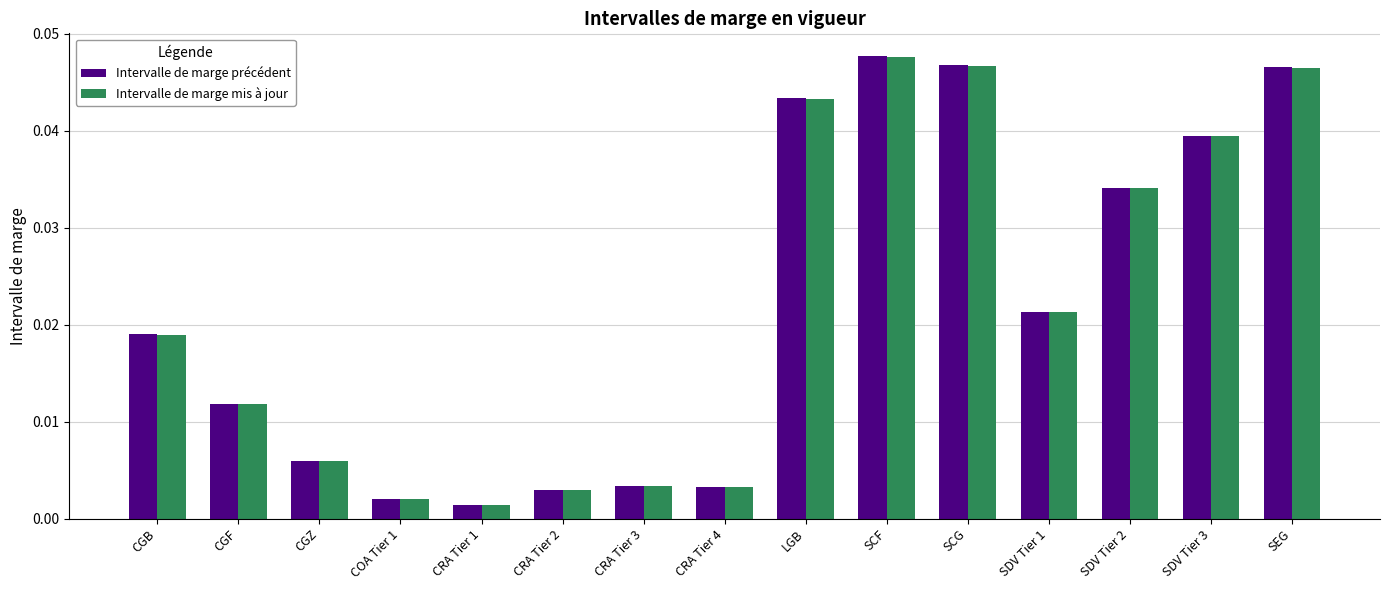

The value of Intervalle de marge précédent at SCF is 0.1. True or false?

False